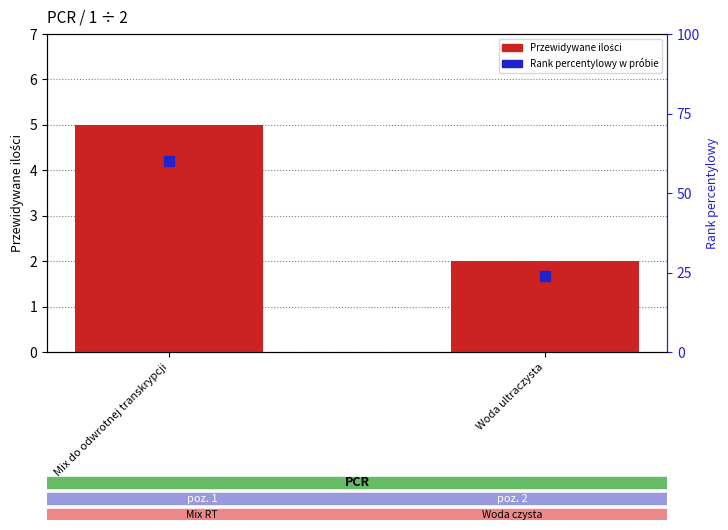

Which series reaches the minimum Y coordinate?

Przewidywane ilości